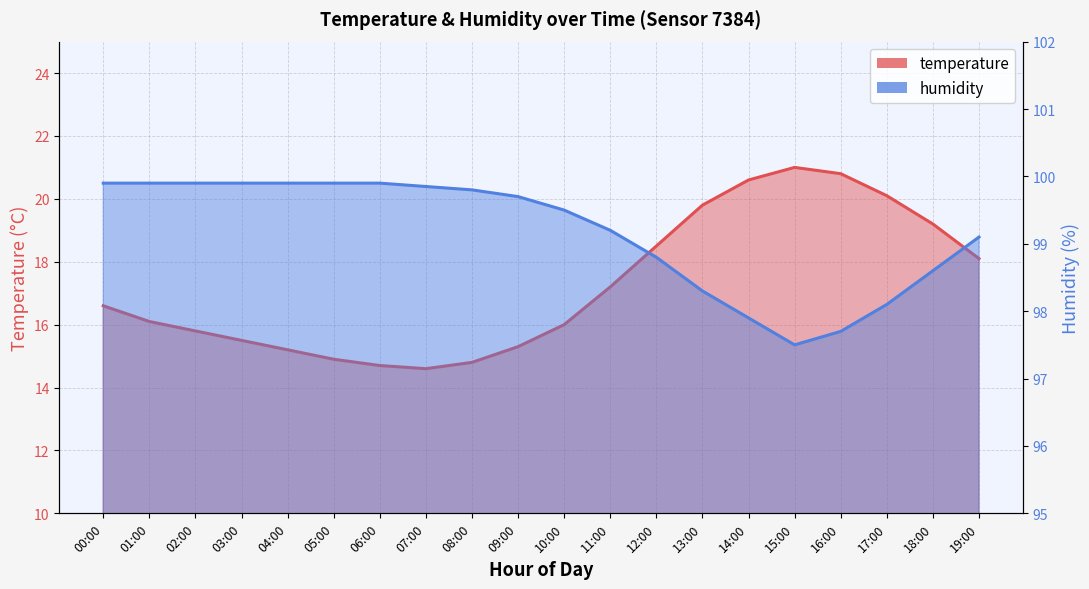

What is the label of the 2nd point from the right?

18:00